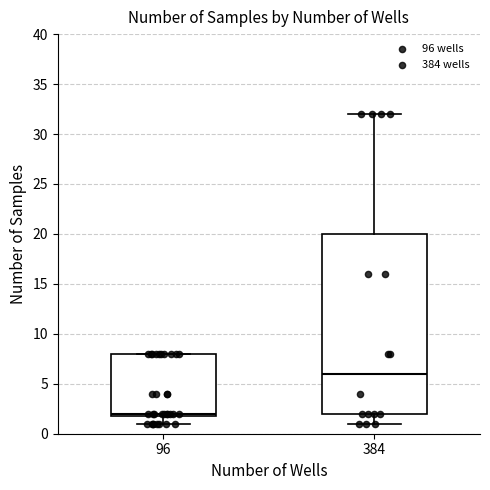

Reading left to right, read every box against the y-axis: the position of its median line, the range the box covers, and the ends of its whiskers. The values are not printed on the chart, so give them approximately, as read against the axis.

96: median 2 (just above the box's lower edge), box 2 to 8, whiskers 1 to 8
384: median 6, box 2 to 20, whiskers 1 to 32